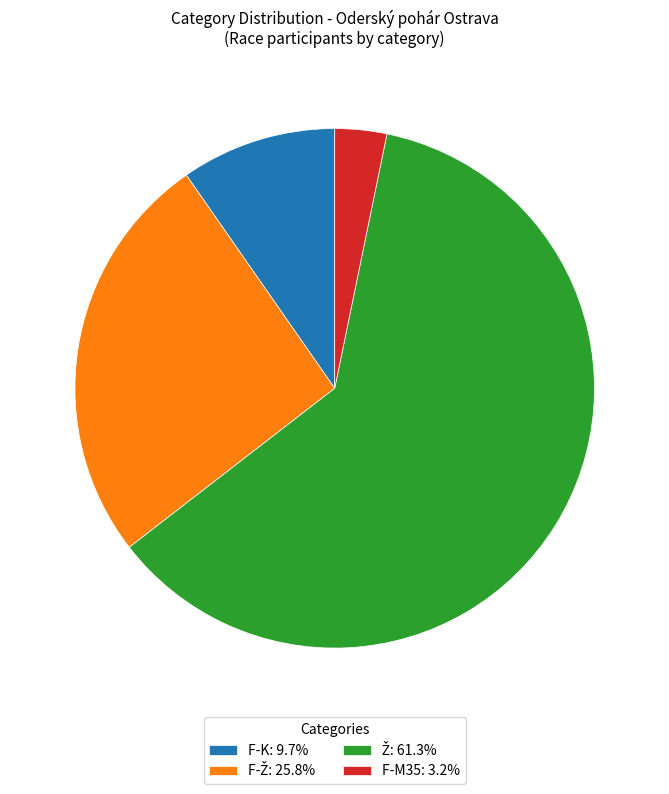

Does F-M35: 3.2% represent more than half of the total?

No